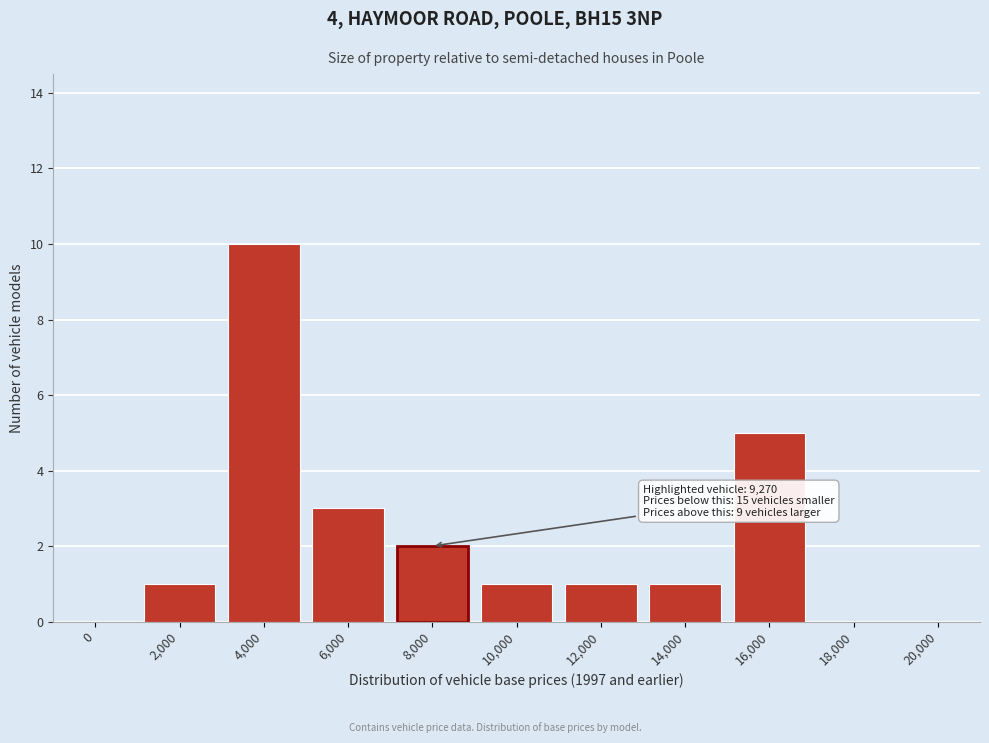

Reading left to right, extract all data points from this chart.

0=0	2,000=1	4,000=10	6,000=3	8,000=2	10,000=1	12,000=1	14,000=1	16,000=5	18,000=0	20,000=0